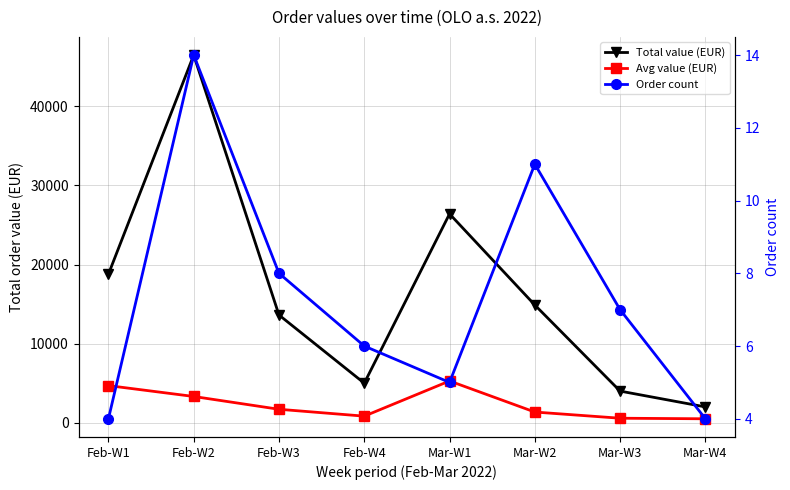

Rank the series by their maximum value, from highest to lowest.

Total value (EUR), Avg value (EUR), Order count